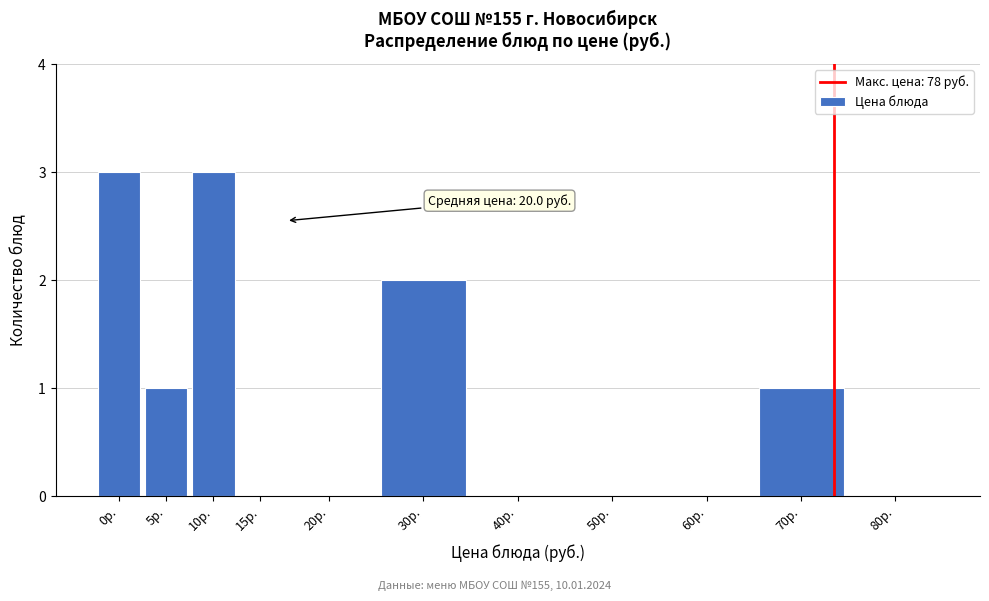

Reading left to right, extract all data points from this chart.

0р.=3	5р.=1	10р.=3	15р.=0	20р.=0	30р.=2	40р.=0	50р.=0	60р.=0	70р.=1	80р.=0